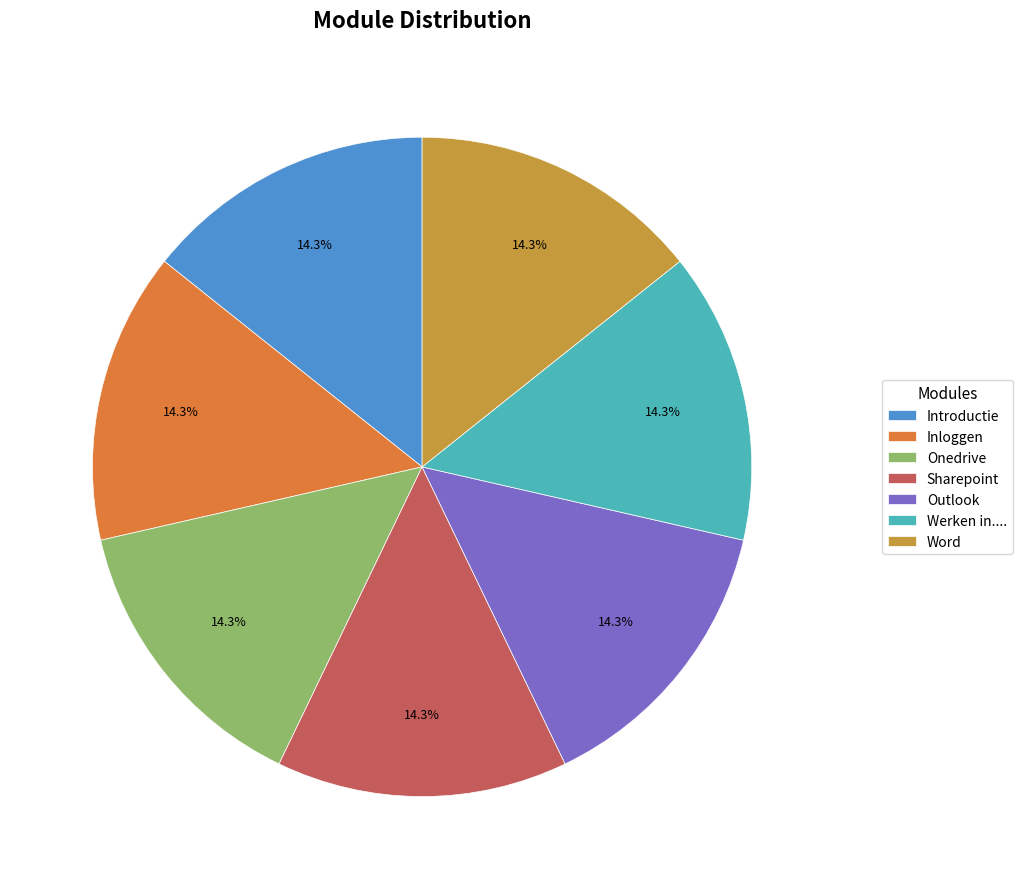

What is the ratio of the value at Introductie to the value at Inloggen?

1.0